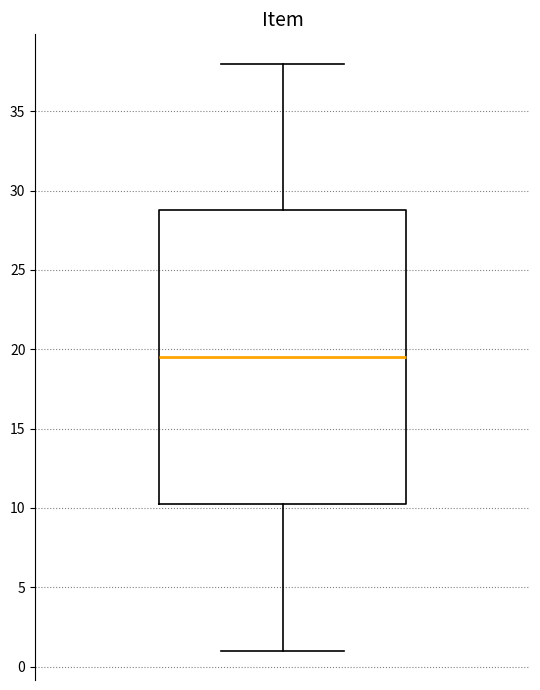

Where is the lower edge of the box on the y-axis? The values are not printed on the chart, so give them approximately, as read against the axis.

10.5